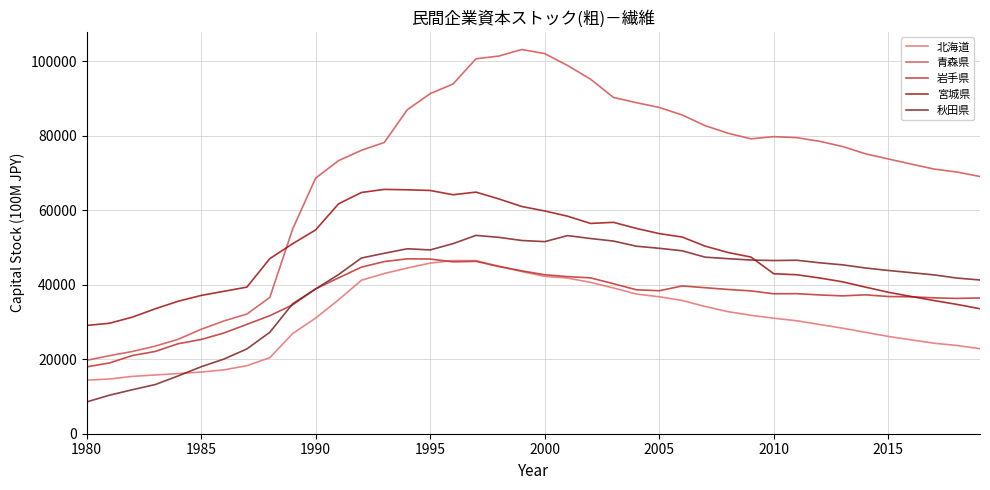

Is this an area chart (filled region under the line)?

No